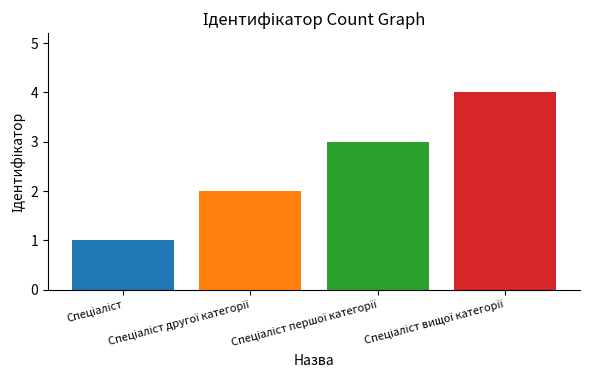

What is the greatest value displayed?

4